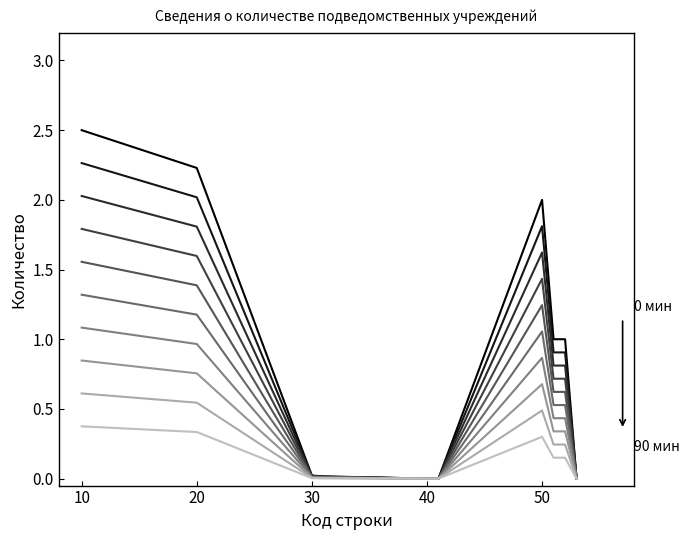

True or false: 0 мин has a value of 2.5 at 10.

True